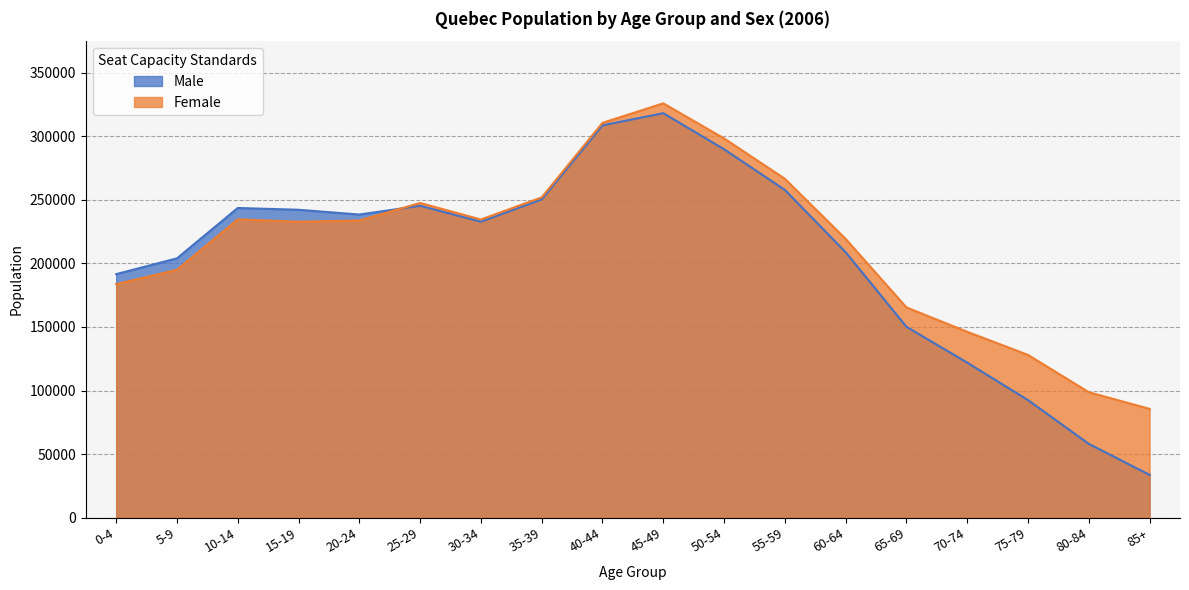

Does the chart have visible grid lines?

Yes